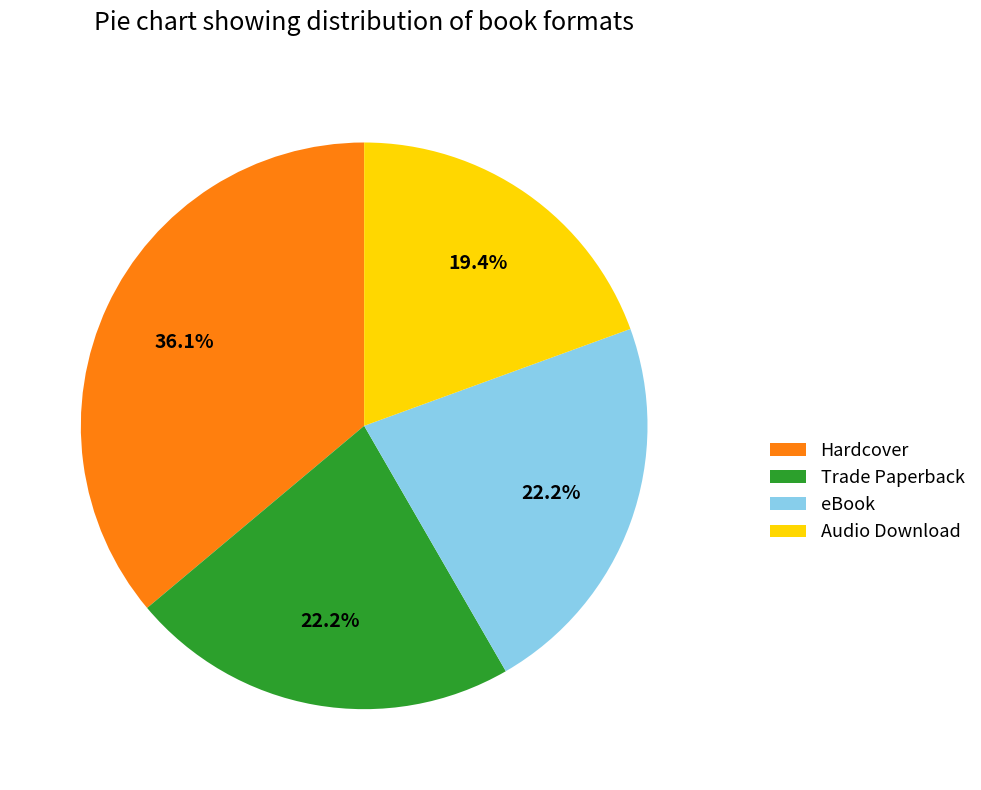

To the nearest percent, what percentage of the pie is Hardcover?

36%